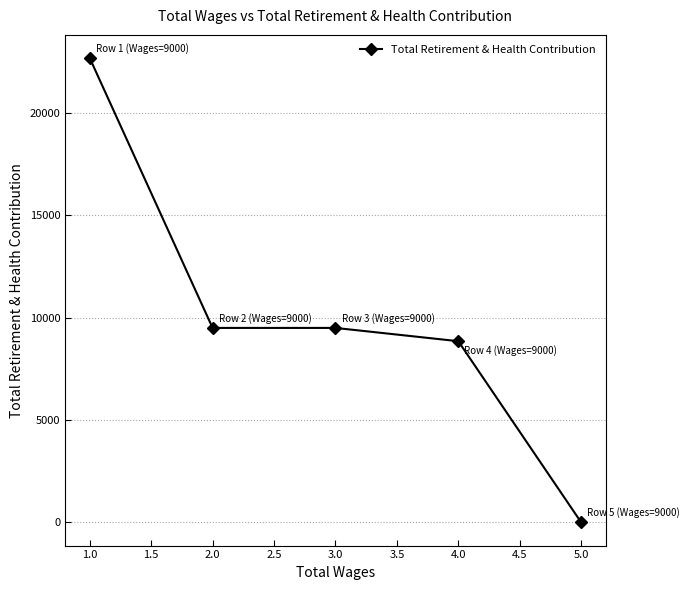

True or false: there are more than 2 points higher than both neighbors.

False